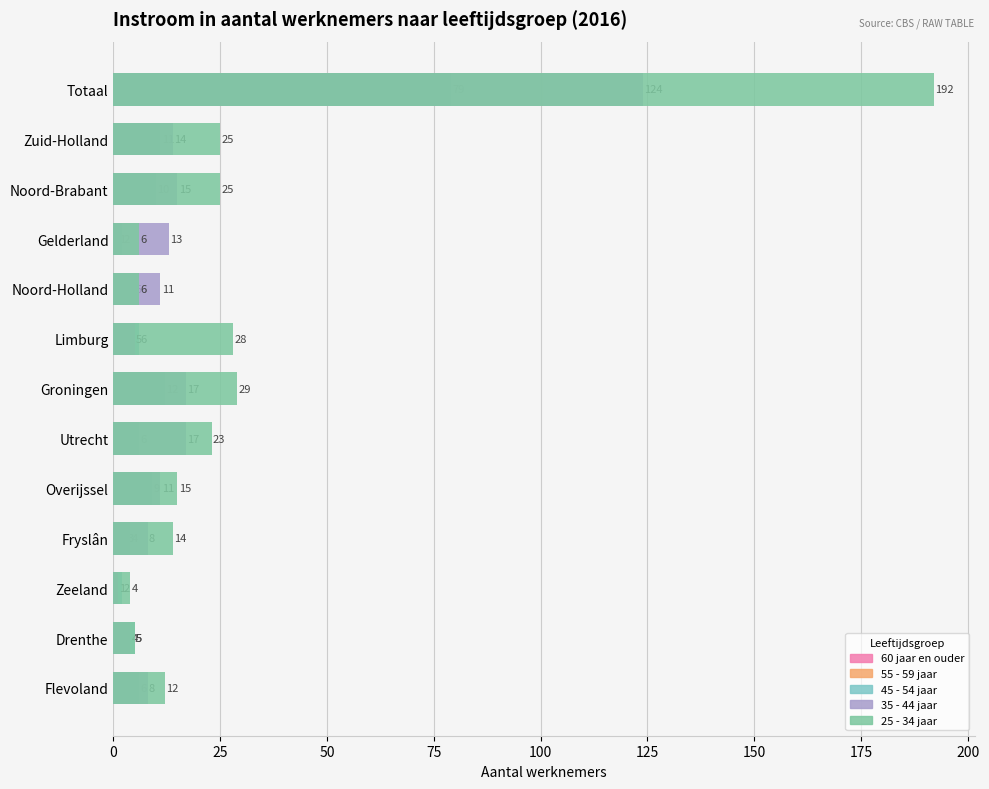

The value of 35 - 44 jaar at Limburg is 8. True or false?

False